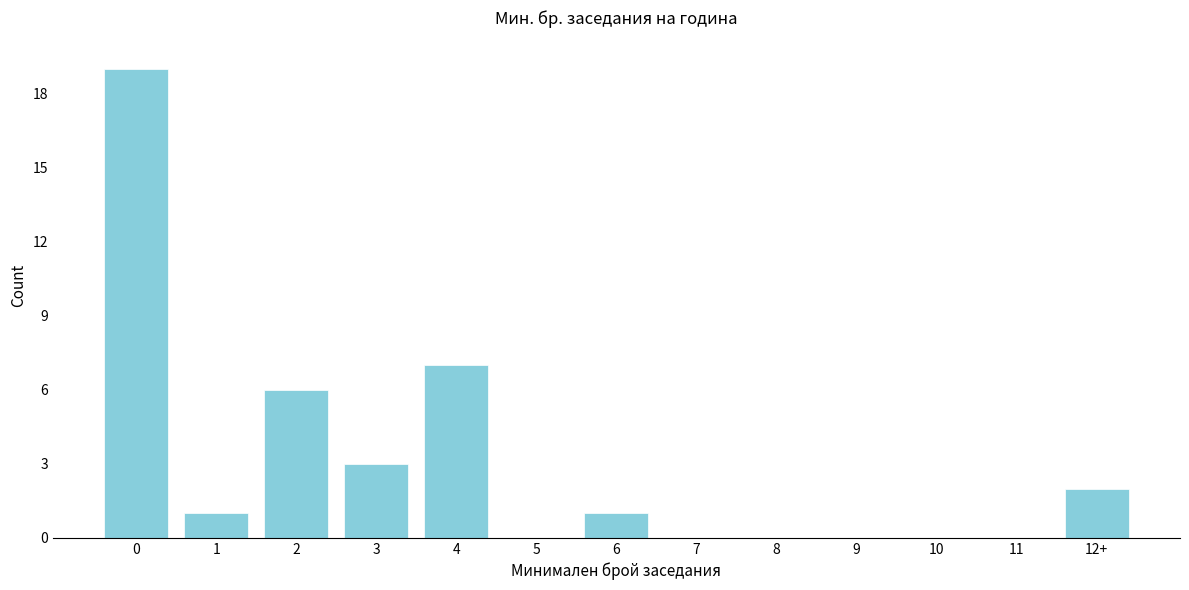

Reading left to right, transcribe all the data shown in this chart.

0=19	1=1	2=6	3=3	4=7	5=0	6=1	7=0	8=0	9=0	10=0	11=0	12+=2